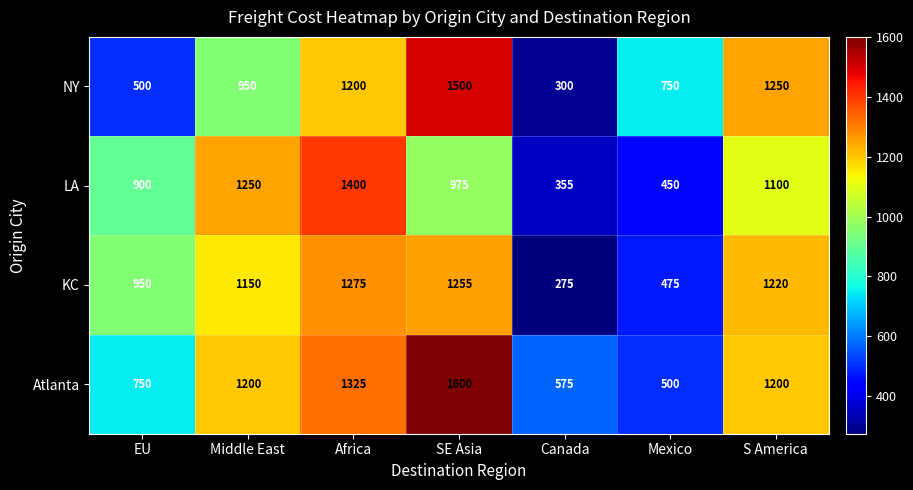

Which category has the highest value across all series?

SE Asia